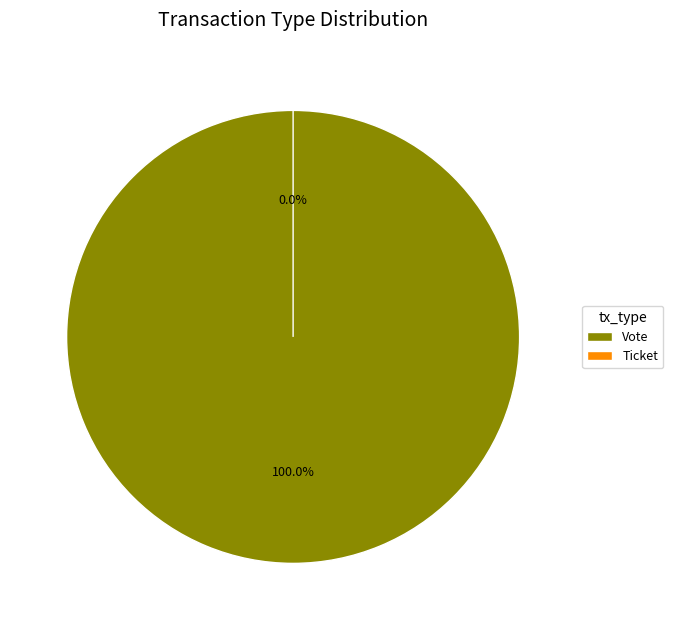

Which category accounts for the majority?

Vote